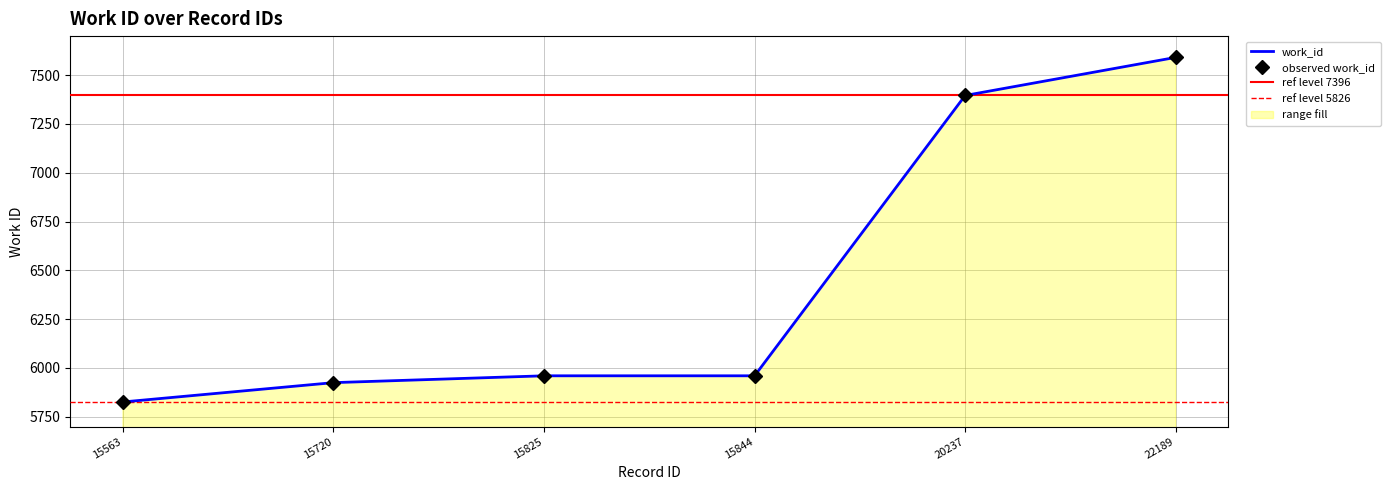

Reading right to left, list all the values displayed in this chart.

22189=7591	20237=7396	15844=5960	15825=5960	15720=5925	15563=5826